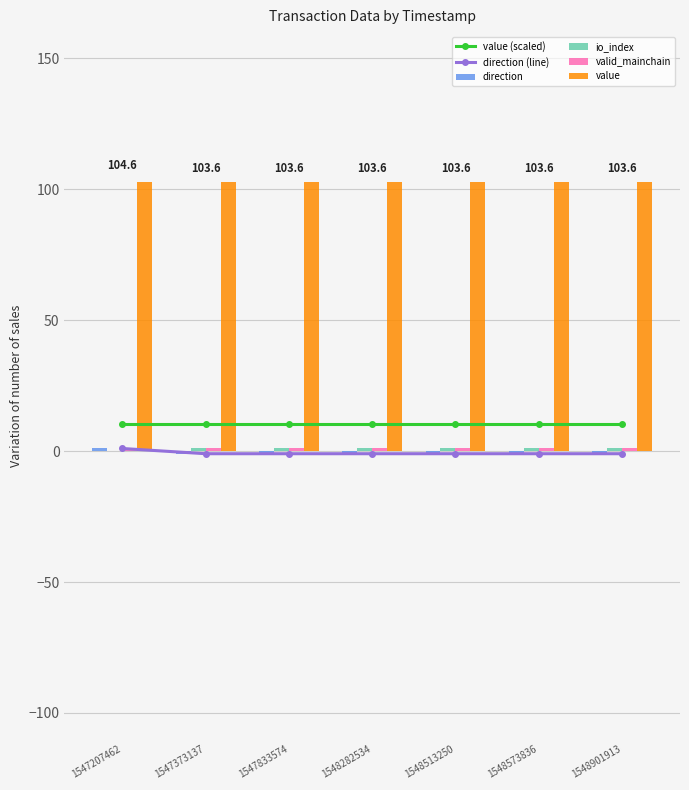

Count the direction (line) values in the range -1 to 0.

6